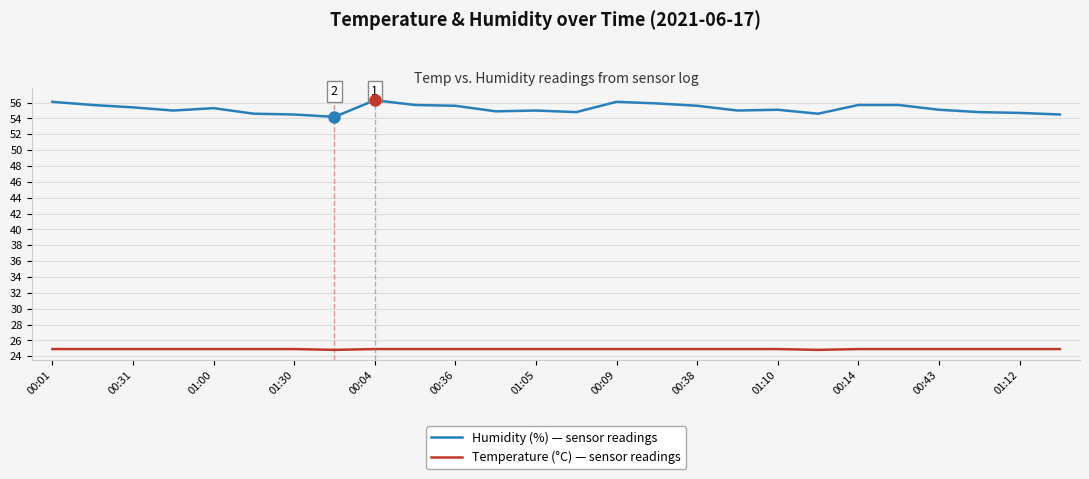

Which series has the largest total across all categories?

Humidity (%) — sensor readings